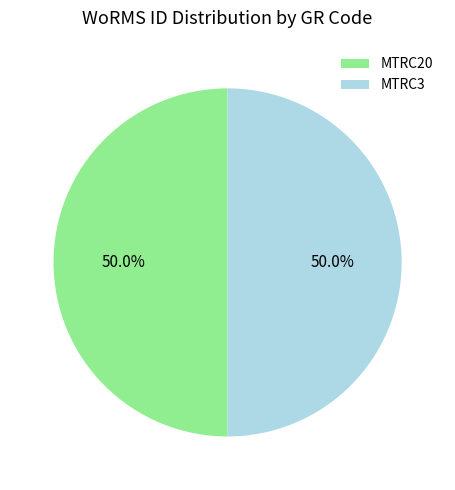

To the nearest percent, what is the average slice percentage?

50%